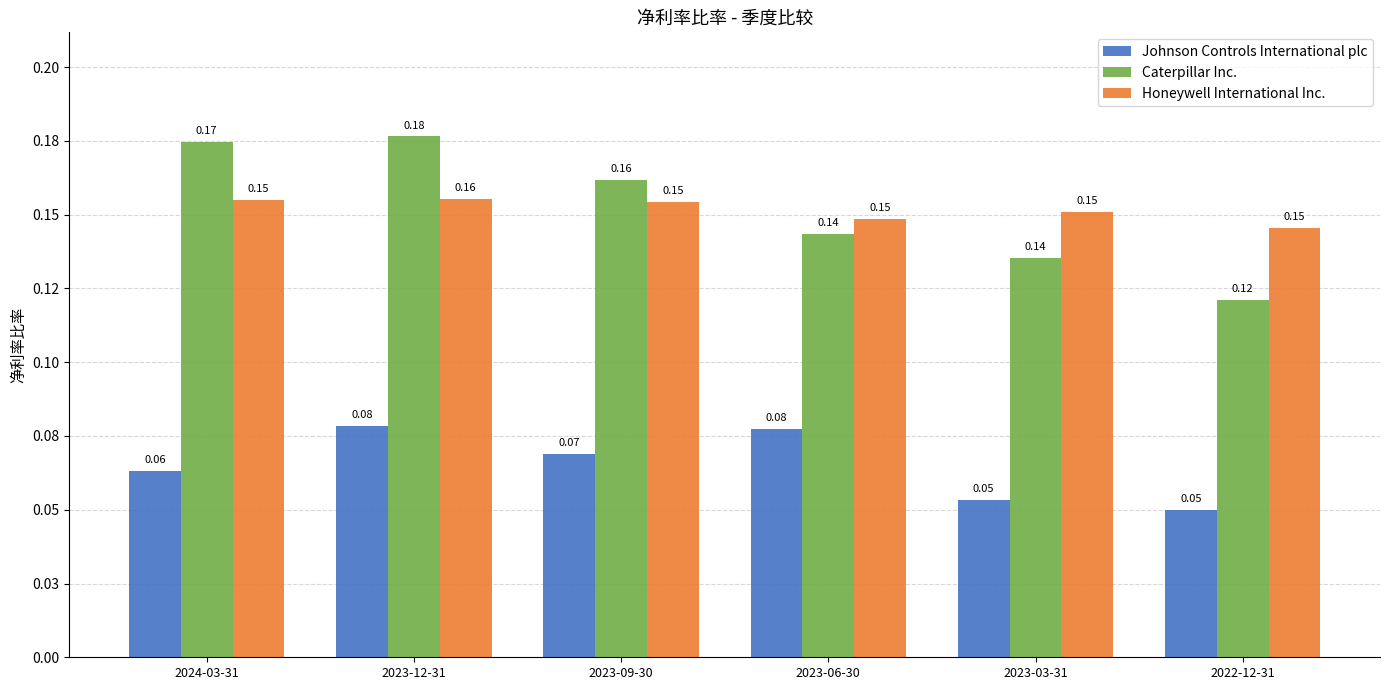

The Johnson Controls International plc series shows 0.1 at 2023-06-30. True or false?

False